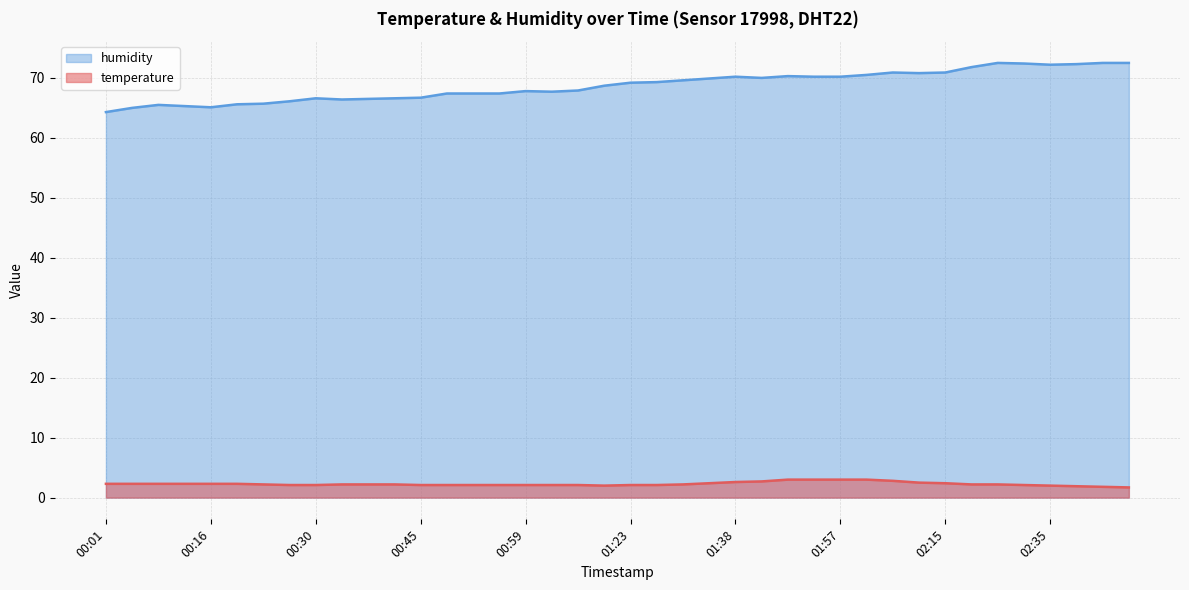

What is the sum of all temperature values?

91.2